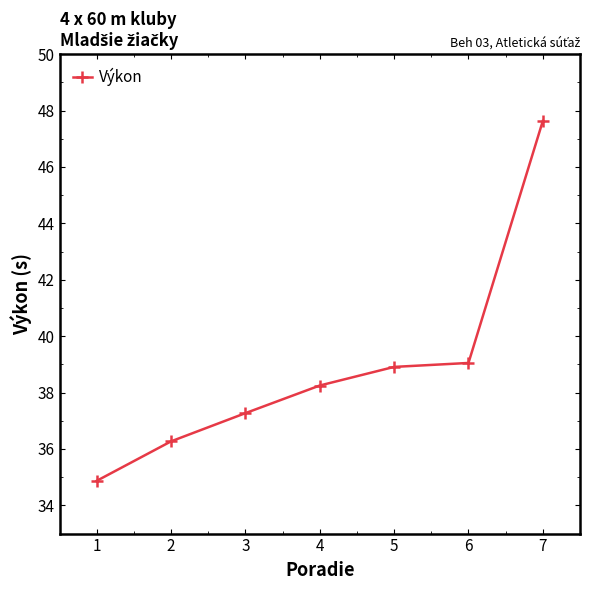

What is the value of the 1st point from the left?

34.9